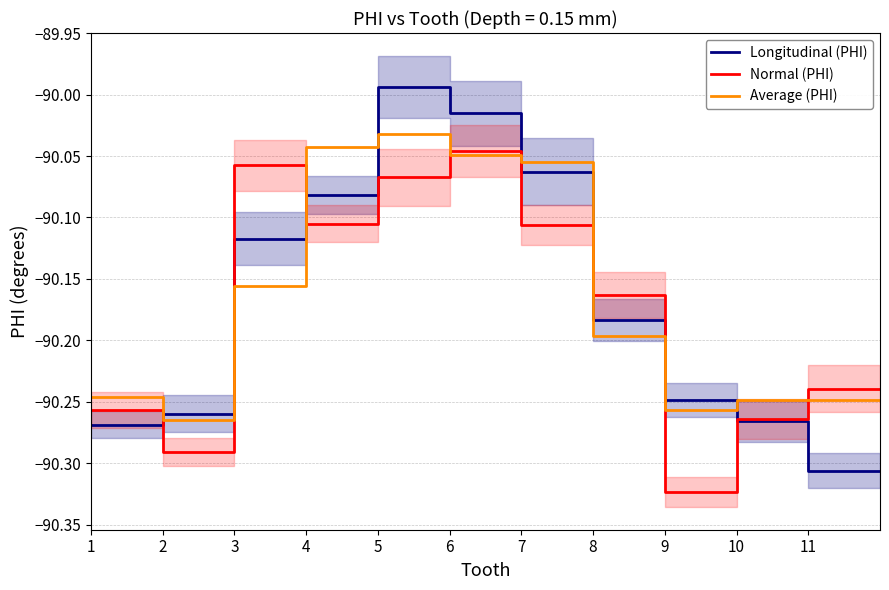

Is the value of Normal (PHI) at 10 greater than the value of Longitudinal (PHI) at 6?

No